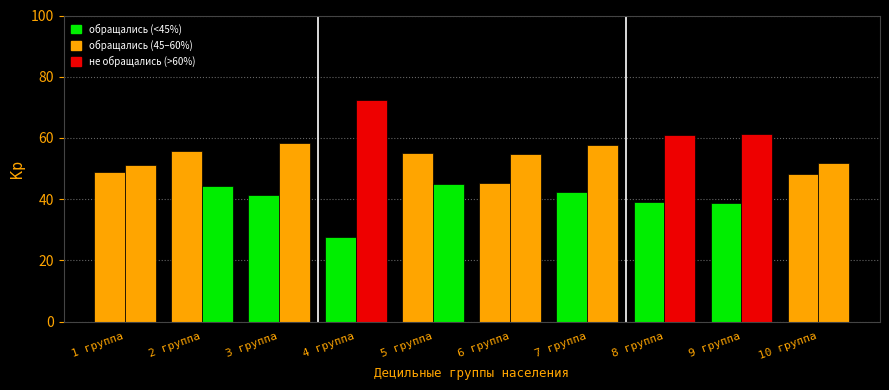

How many groups of bars are there?

10